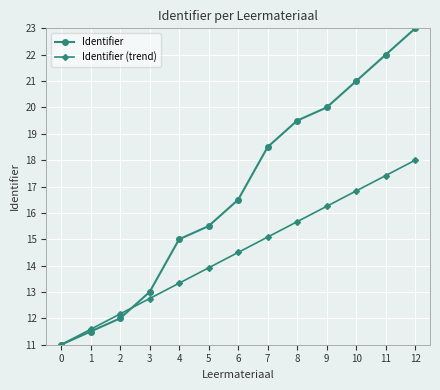

True or false: Identifier (trend) has more than 0 points higher than both neighbors.

False